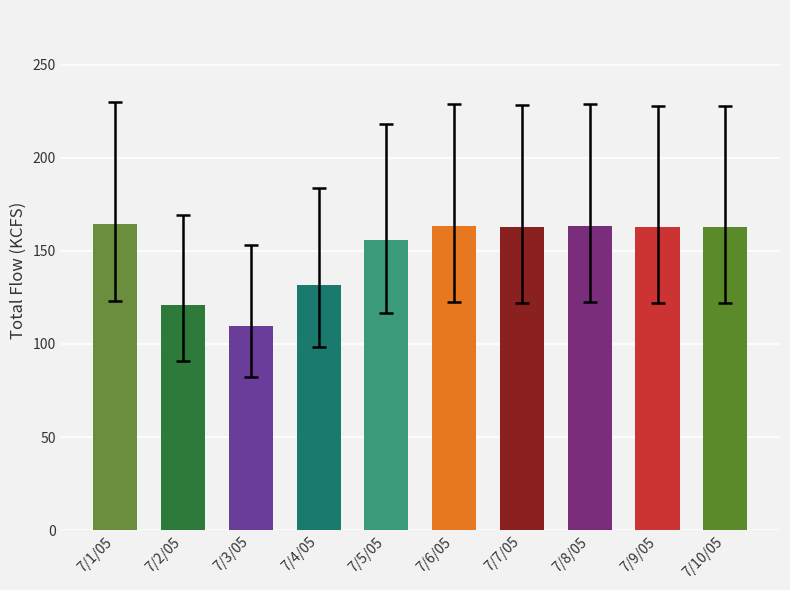

What is the difference between the second highest and minimum values?

53.9